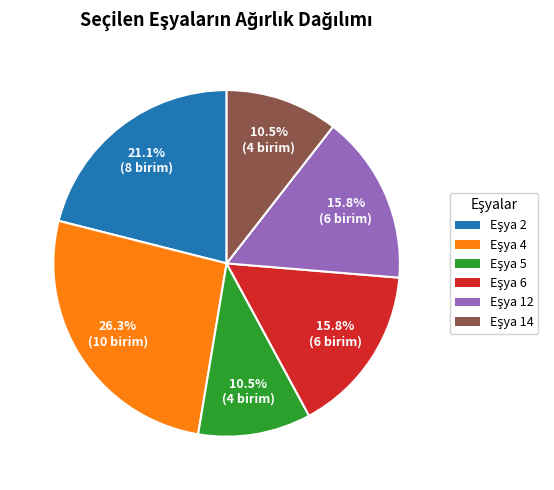

Is there a majority slice in this chart?

No